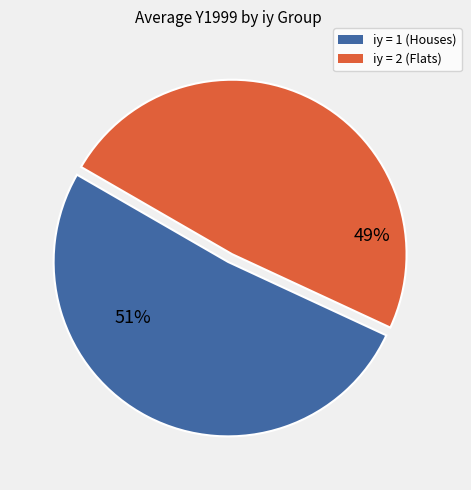

To the nearest percent, what is the average slice percentage?

50%